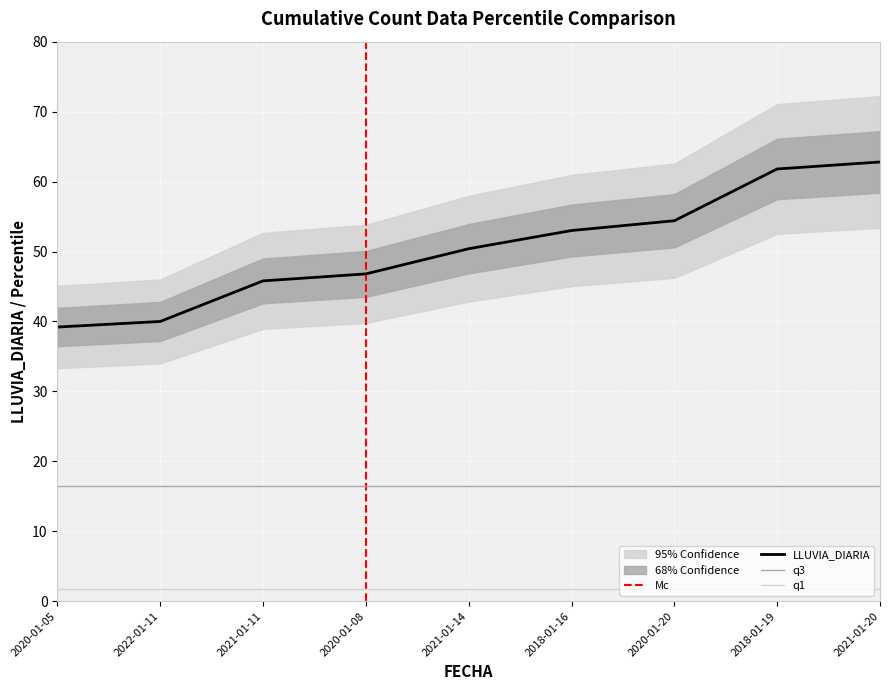

True or false: q3 and q1 intersect in this chart.

False